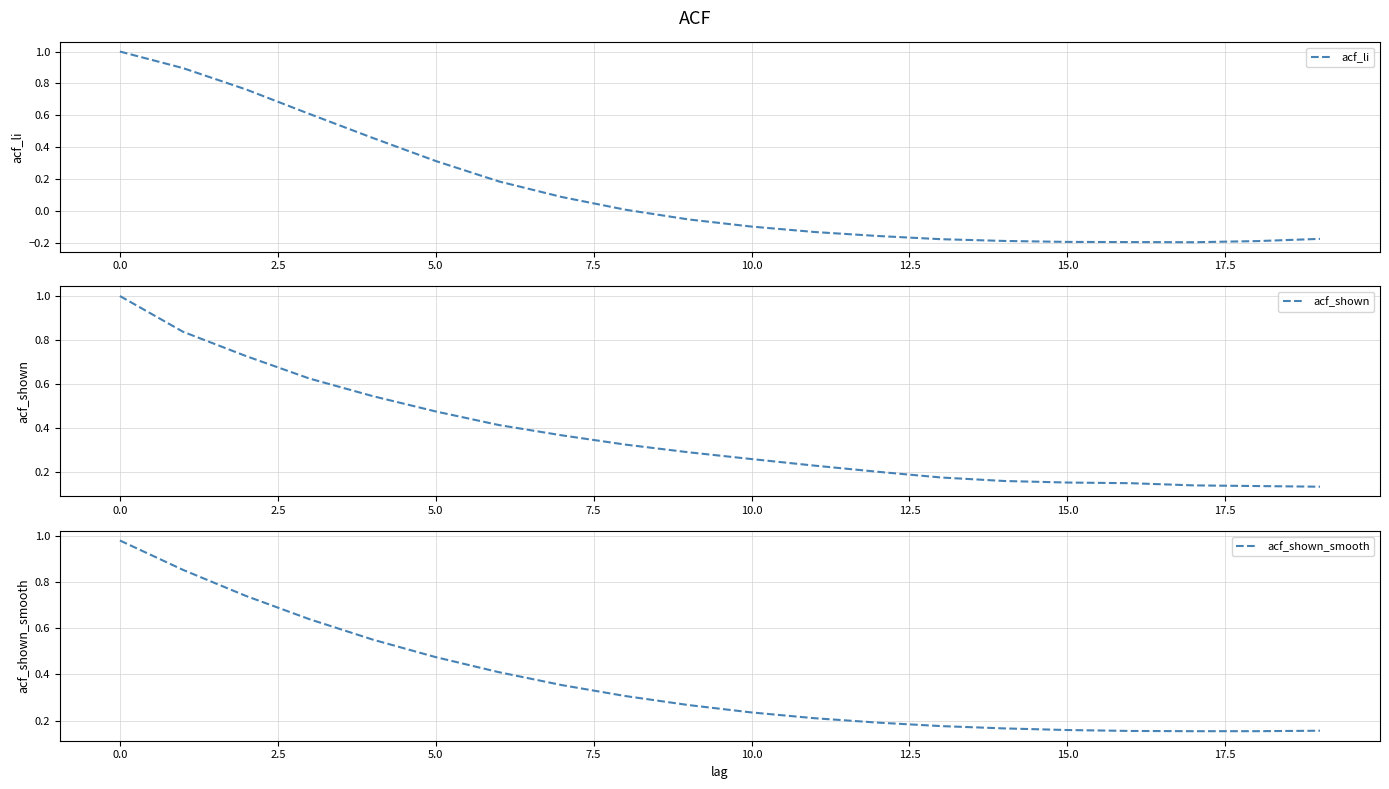

What is the difference between the maximum and minimum values in the acf_shown_smooth series?

0.8